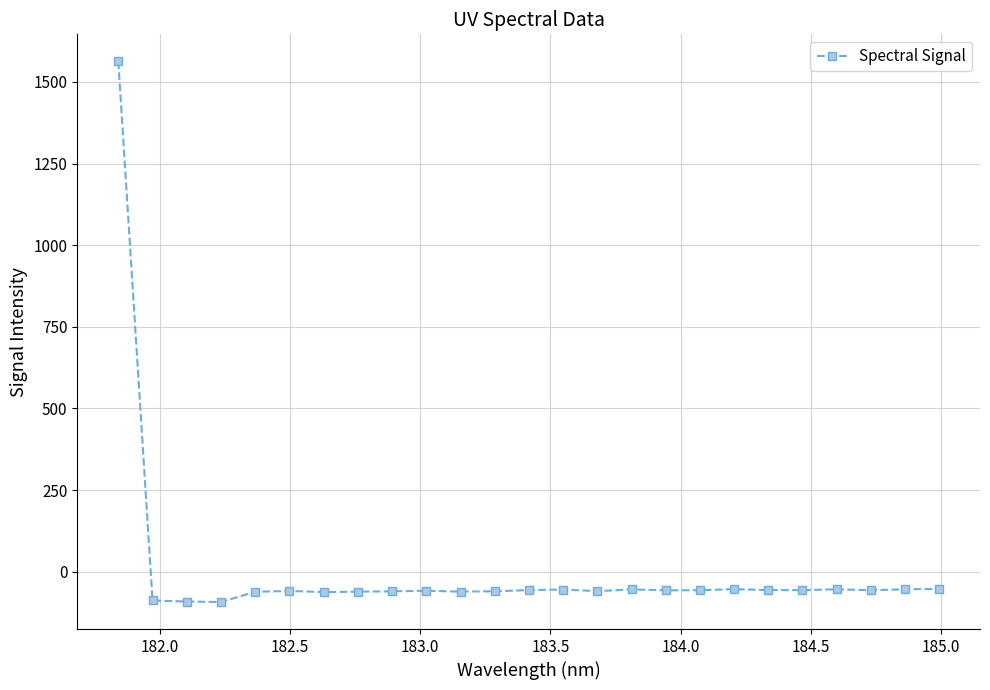

What is the difference between the maximum and minimum values?

1655.5